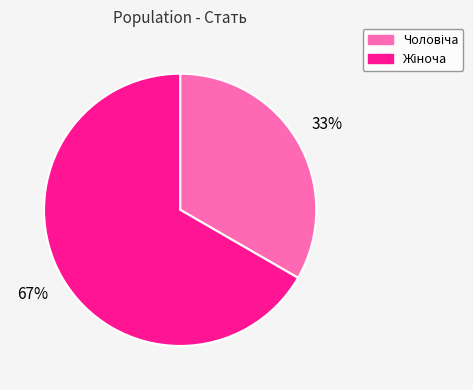

How many slices are in this pie chart?

2